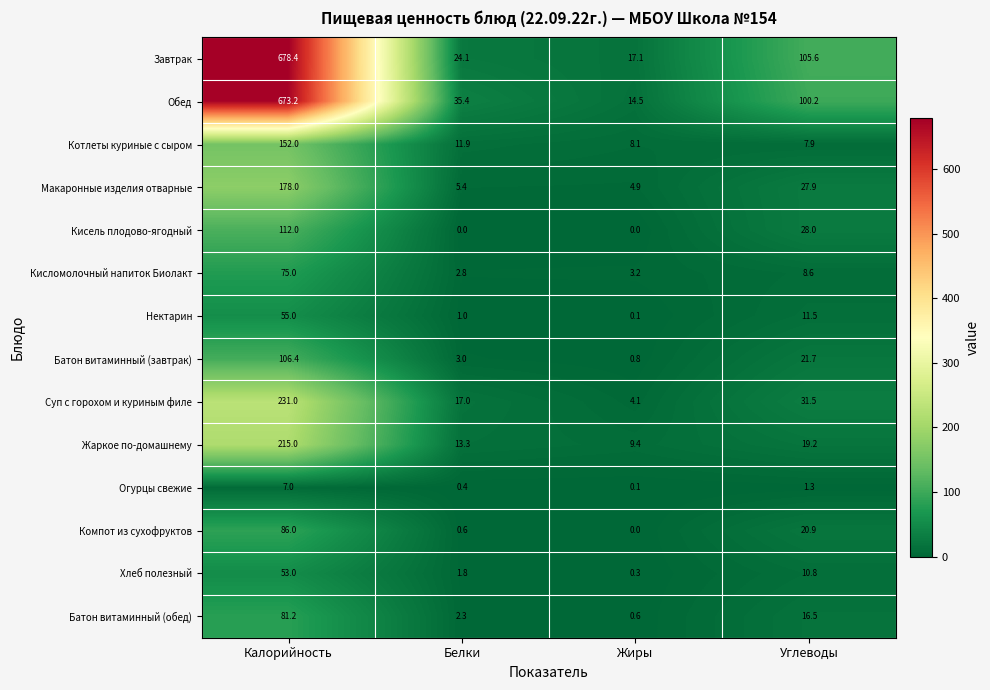

Which series changed the most between Белки and Углеводы?

Завтрак